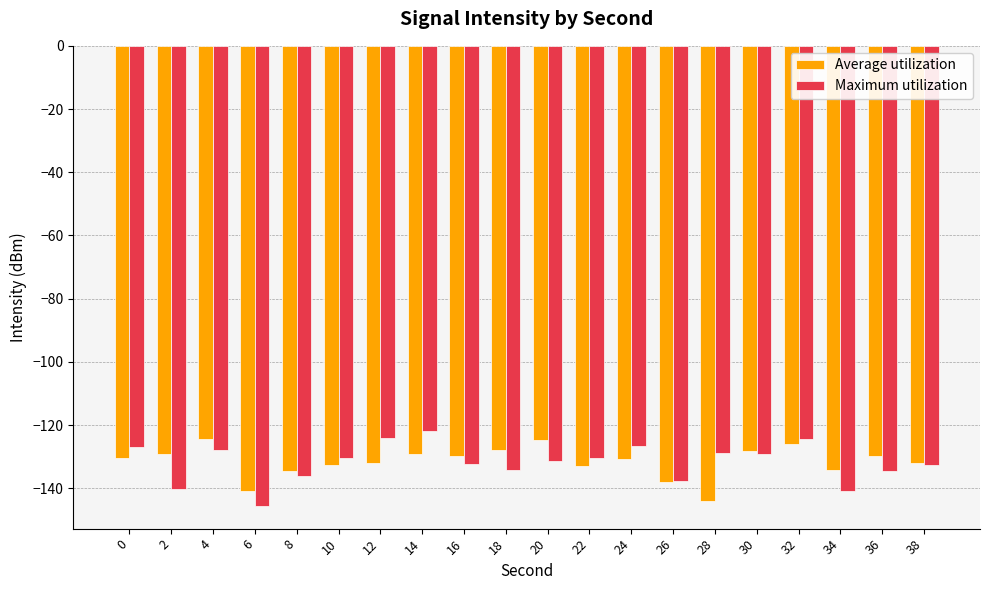

What is the average value of the Maximum utilization series?

-131.8